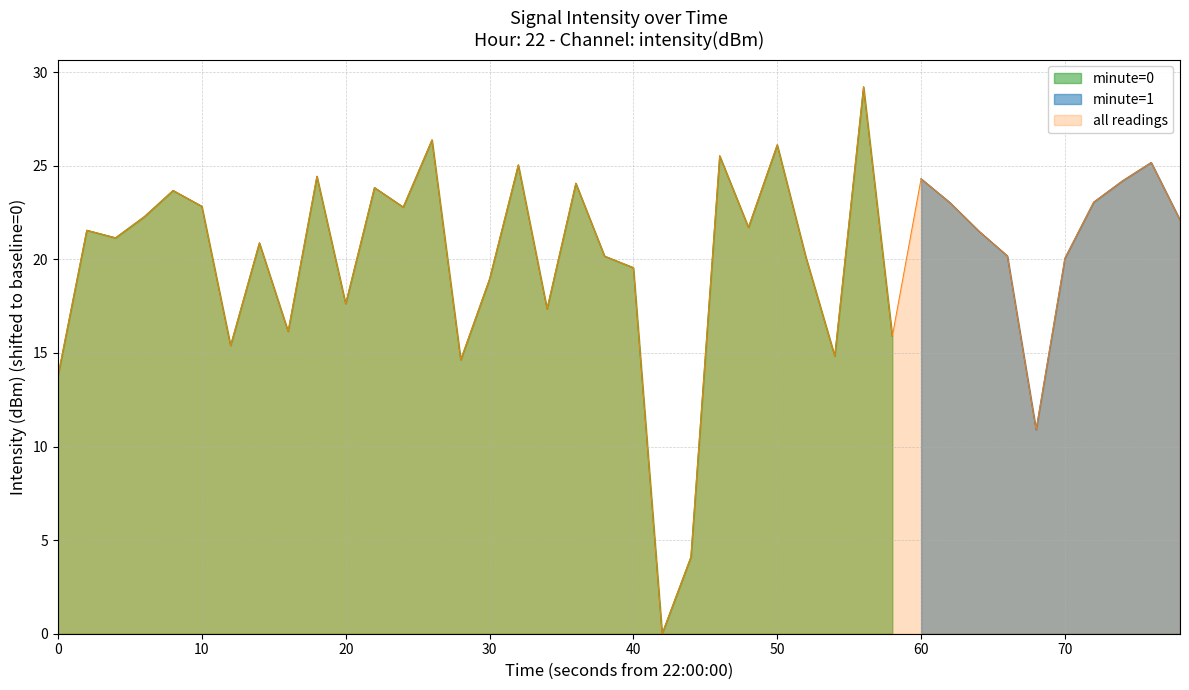

What is the highest value of the all readings series?

29.2